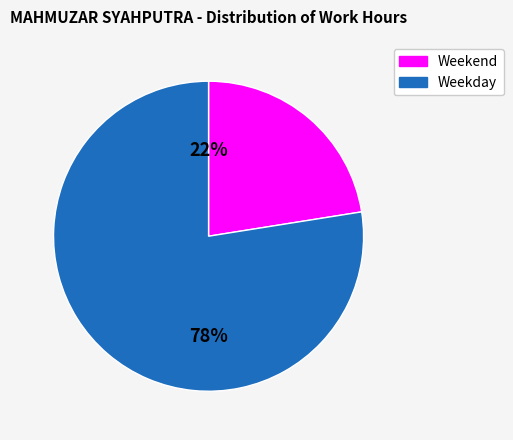

To the nearest percent, what is the average slice percentage?

50%